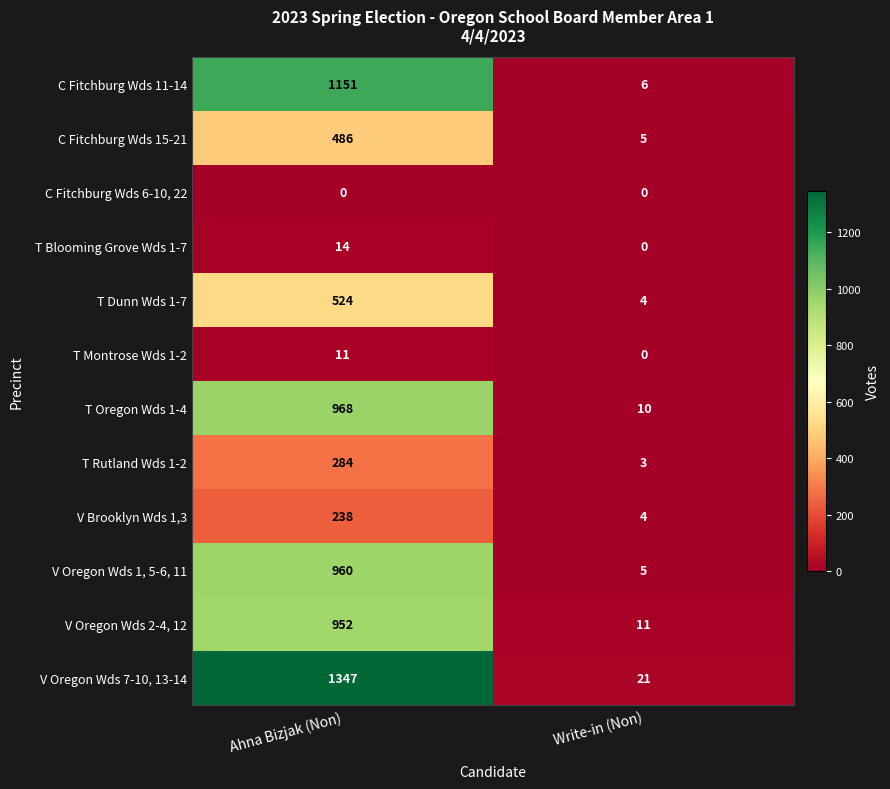

What is the total value across all series at Write-in (Non)?

69